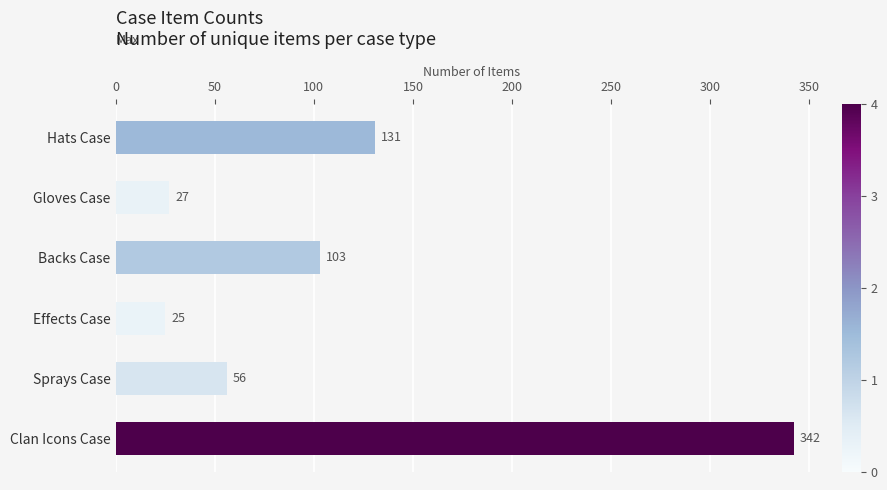

What is the average value?

114